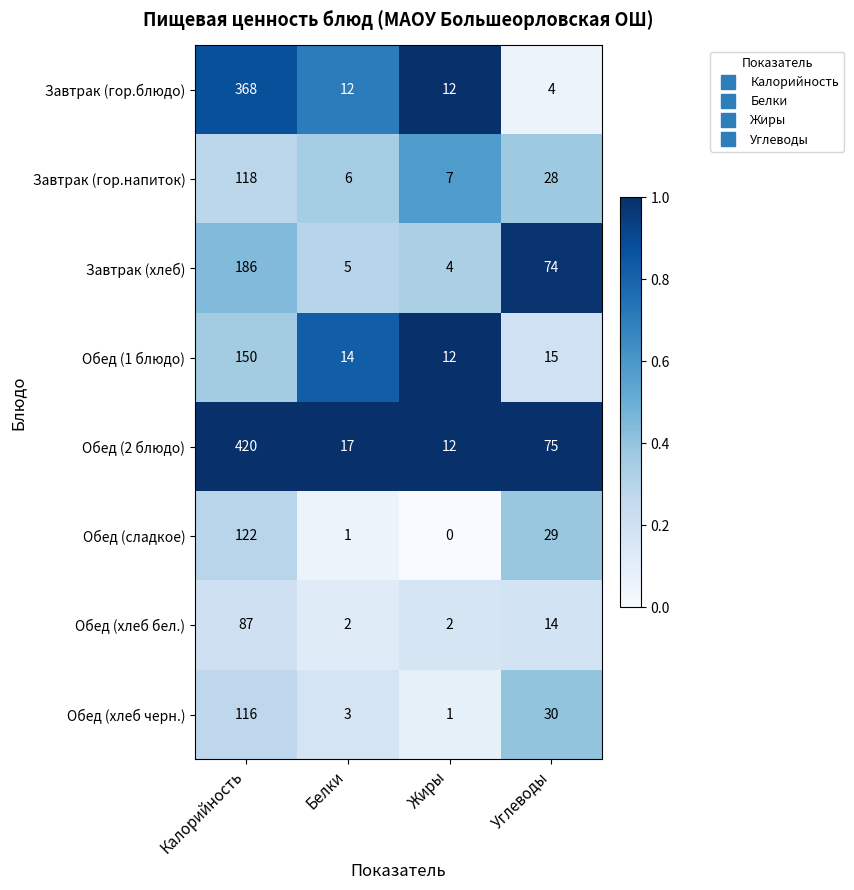

What is the average value of the Обед (1 блюдо) series?

48